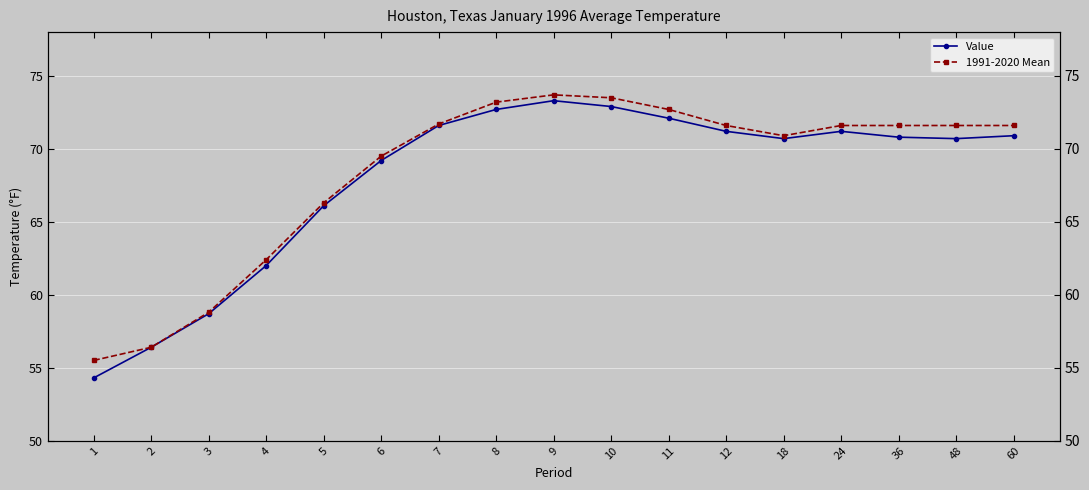

Read the 1991-2020 Mean value at 2.

56.4